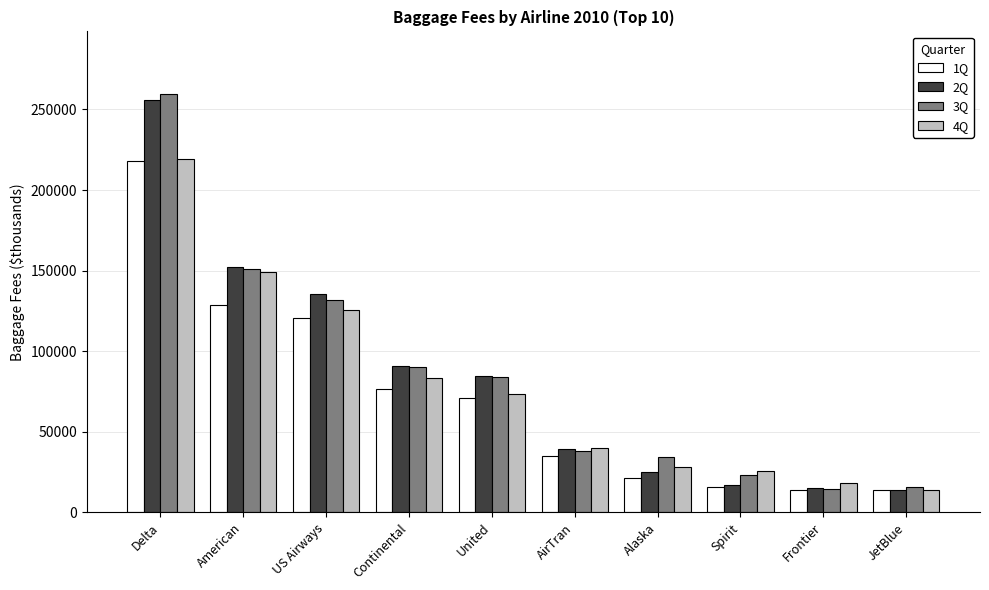

The value of 2Q at American is 152059. True or false?

True